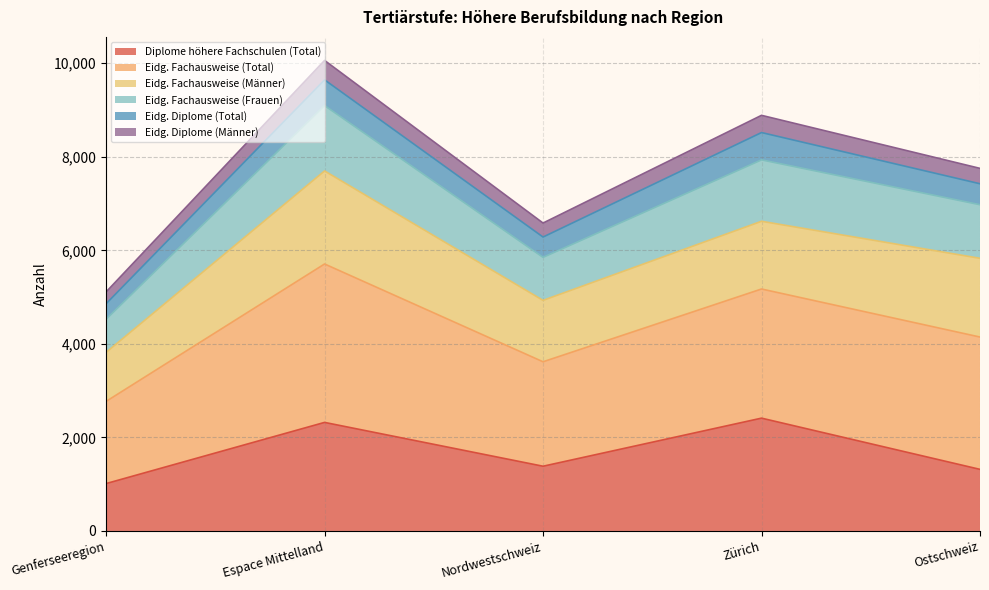

At which category is the sum across all series the highest?

Espace Mittelland